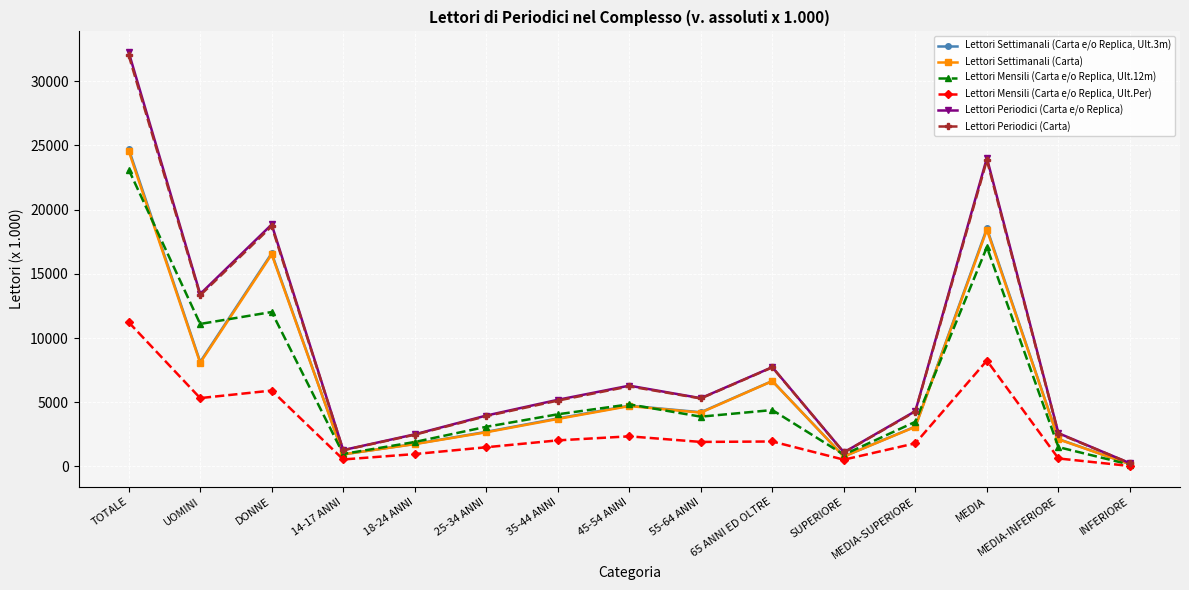

What are all the series names shown in the legend?

Lettori Settimanali (Carta e/o Replica, Ult.3m), Lettori Settimanali (Carta), Lettori Mensili (Carta e/o Replica, Ult.12m), Lettori Mensili (Carta e/o Replica, Ult.Per), Lettori Periodici (Carta e/o Replica), Lettori Periodici (Carta)